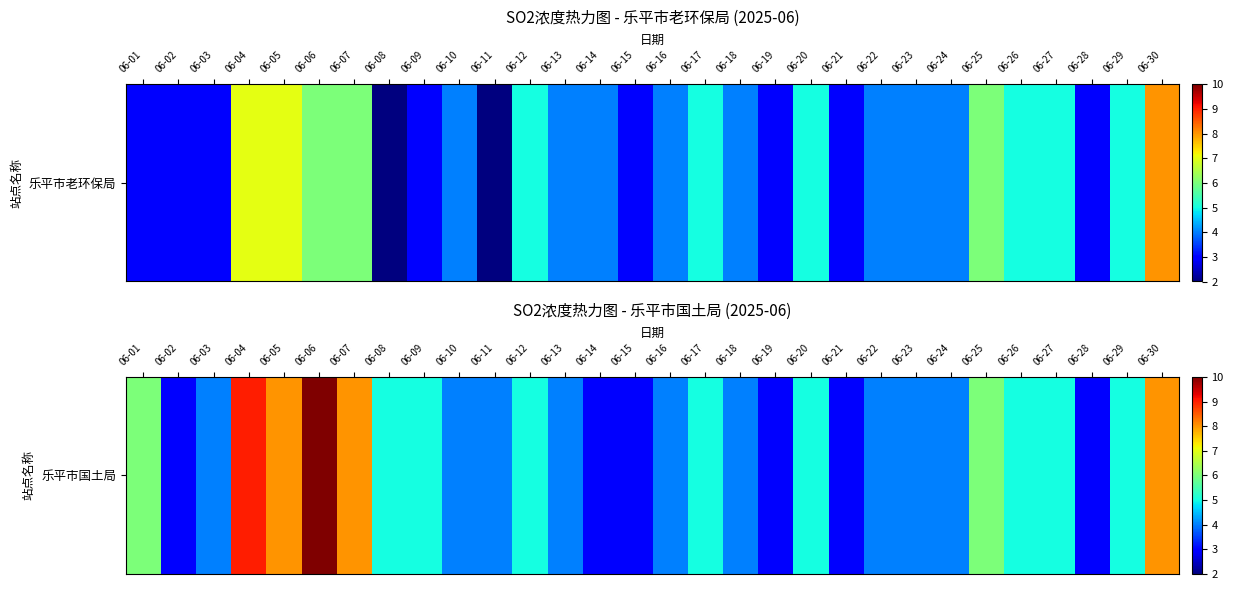

What is the maximum value shown in the chart?

10